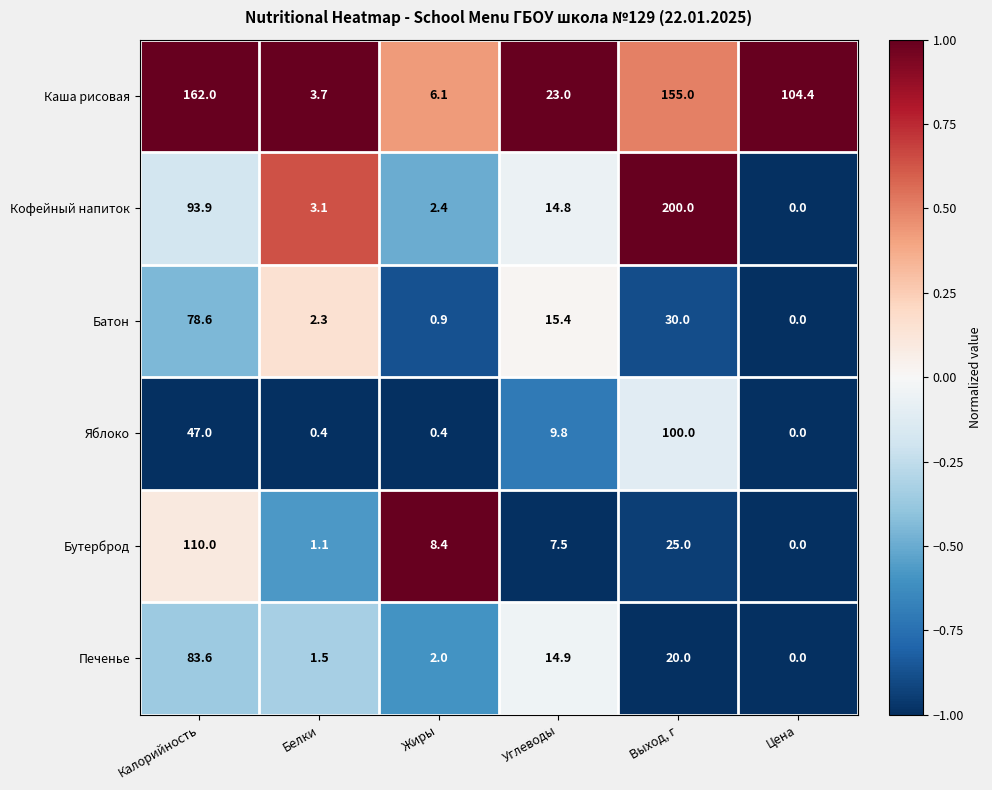

What is the greatest value displayed?

200.0